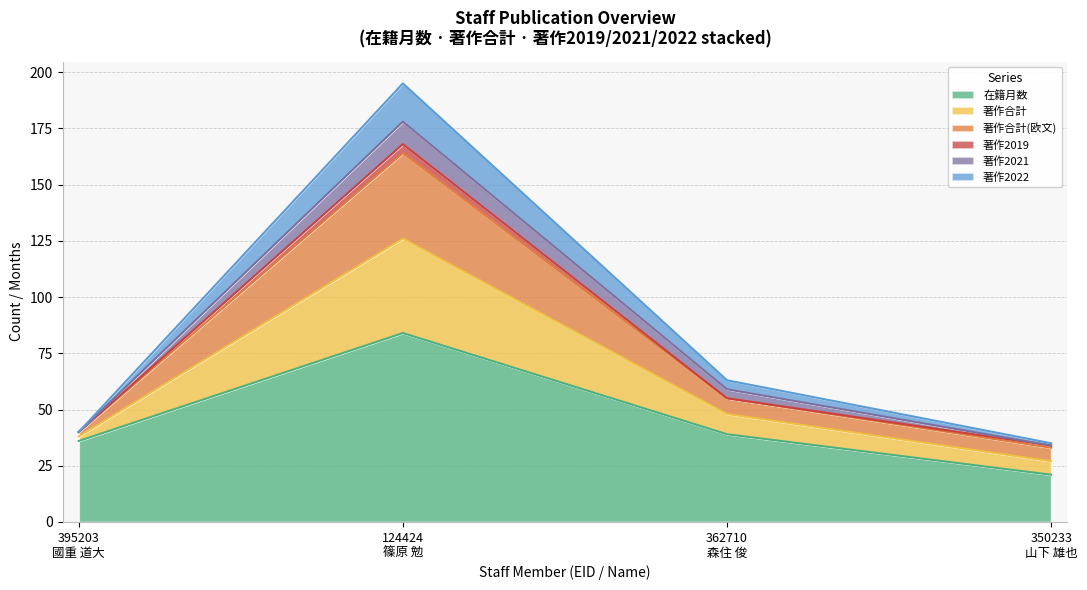

What is the spread (max minus min) of values at 362710
森住 俊?

24